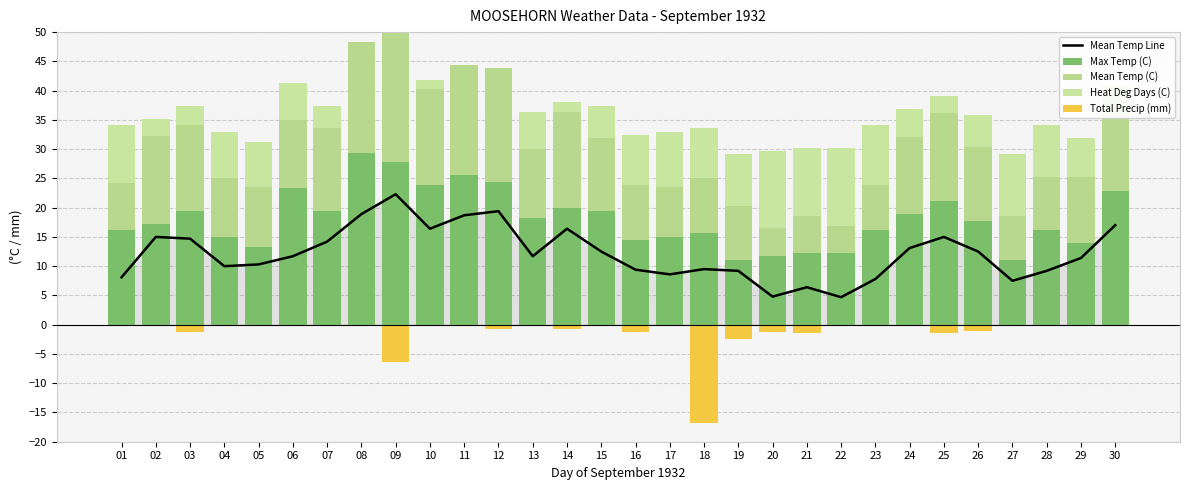

Reading right to left, transcribe all the data shown in this chart.

Mean Temp Line: 17.0	11.4	9.2	7.5	12.5	15.0	13.1	7.8	4.7	6.4	4.8	9.2	9.5	8.6	9.4	12.5	16.4	11.7	19.4	18.7	16.4	22.3	18.9	14.2	11.7	10.3	10.0	14.7	15.0	8.1
Max Temp (C): 22.8	13.9	16.1	11.1	17.8	21.1	18.9	16.1	12.2	12.2	11.7	11.1	15.6	15.0	14.4	19.4	20.0	18.3	24.4	25.6	23.9	27.8	29.4	19.4	23.3	13.3	15.0	19.4	17.2	16.1
Mean Temp (C): 17.0	11.4	9.2	7.5	12.5	15.0	13.1	7.8	4.7	6.4	4.8	9.2	9.5	8.6	9.4	12.5	16.4	11.7	19.4	18.7	16.4	22.3	18.9	14.2	11.7	10.3	10.0	14.7	15.0	8.1
Heat Deg Days (C): 1.0	6.6	8.8	10.5	5.5	3.0	4.9	10.2	13.3	11.6	13.2	8.8	8.5	9.4	8.6	5.5	1.6	6.3	0.0	0.0	1.6	0.0	0.0	3.8	6.3	7.7	8.0	3.3	3.0	9.9
Total Precip (mm): 0.0	0.0	0.0	0.0	-1.0	-1.5	0.0	0.0	0.0	-1.5	-1.3	-2.5	-16.8	0.0	-1.3	0.0	-0.8	0.0	-0.8	0.0	0.0	-6.4	0.0	0.0	0.0	0.0	0.0	-1.3	0.0	0.0